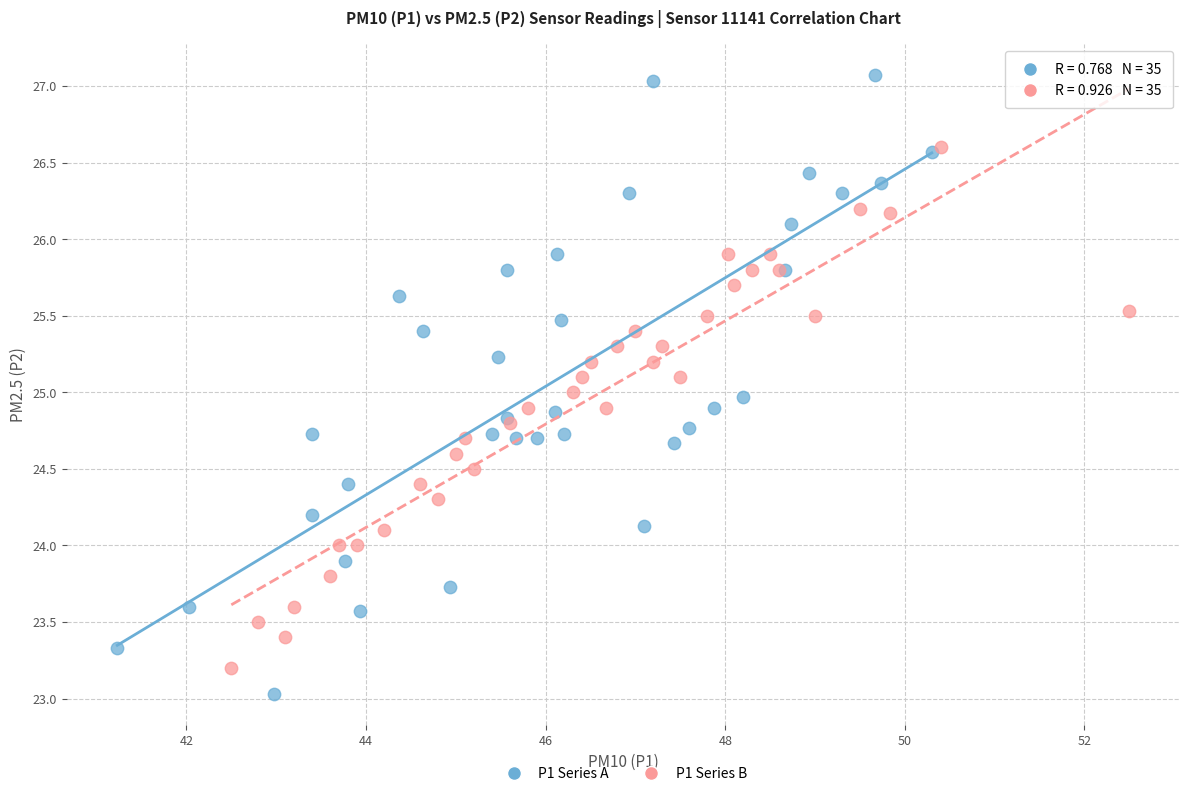

Which series reaches the minimum Y coordinate?

P1 Series A